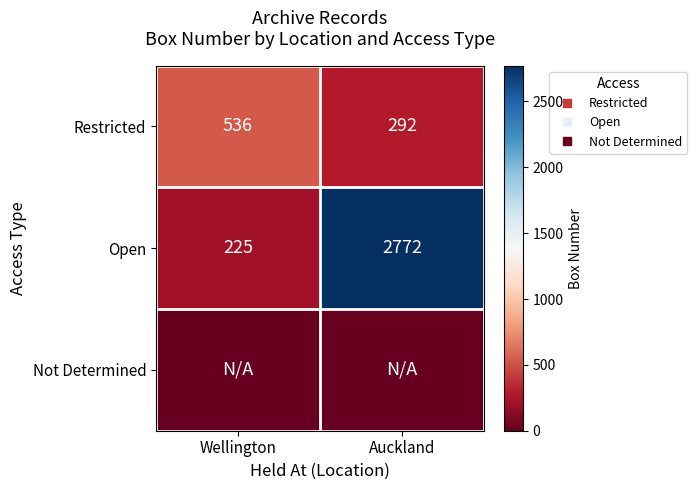

The value of Open at Wellington is 308. True or false?

False